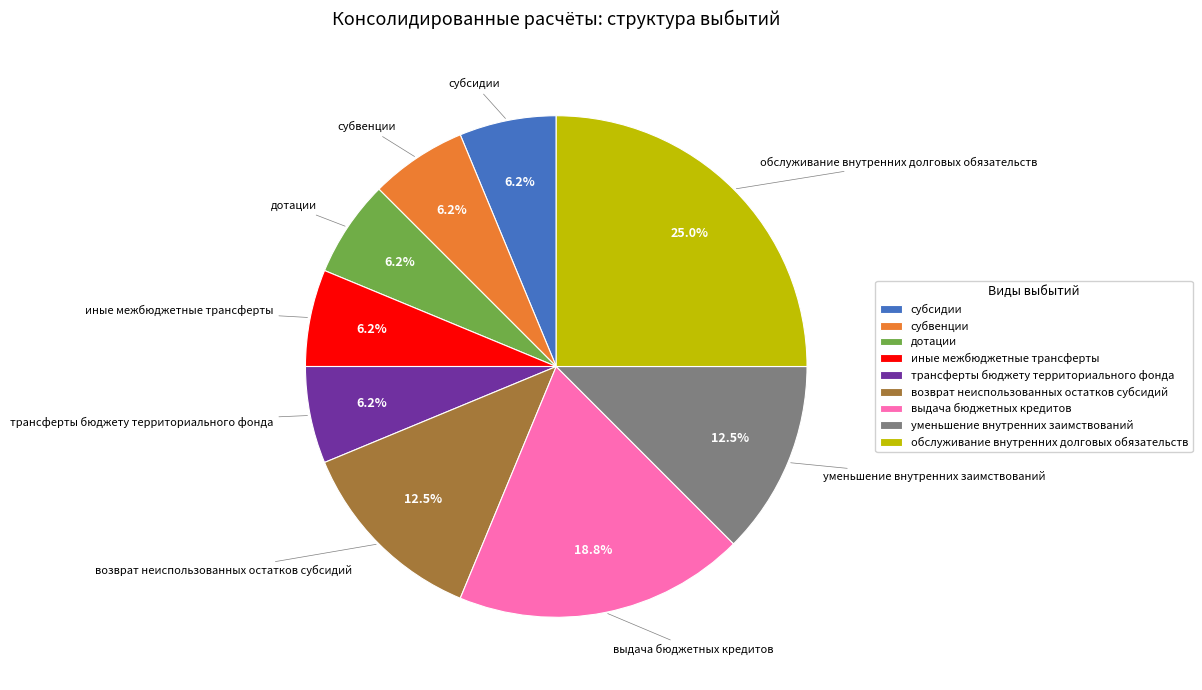

Which slice is the largest?

обслуживание внутренних долговых обязательств